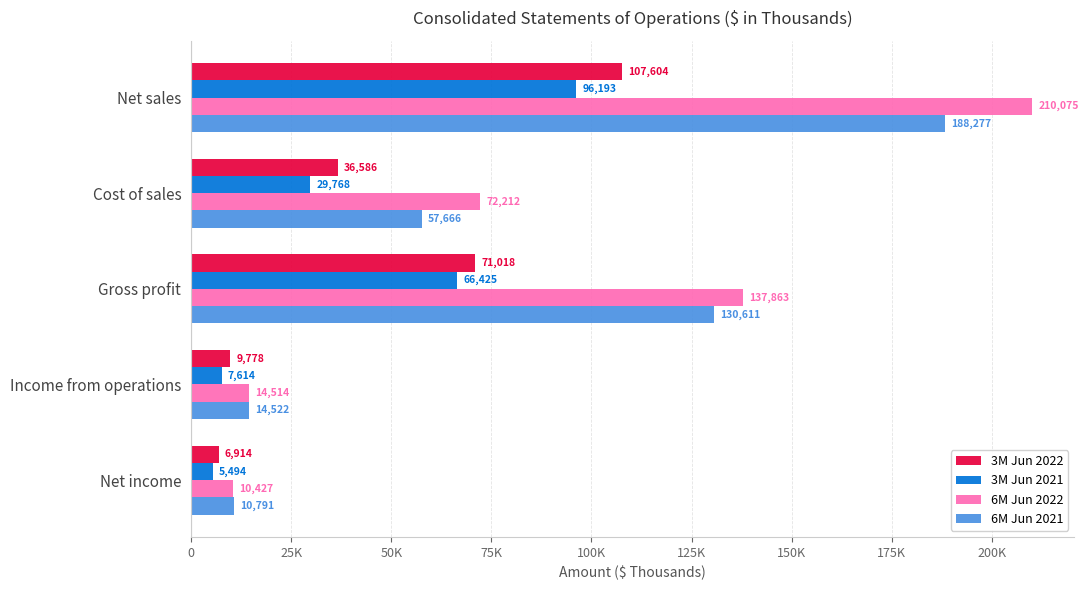

What are all the series names shown in the legend?

3M Jun 2022, 3M Jun 2021, 6M Jun 2022, 6M Jun 2021